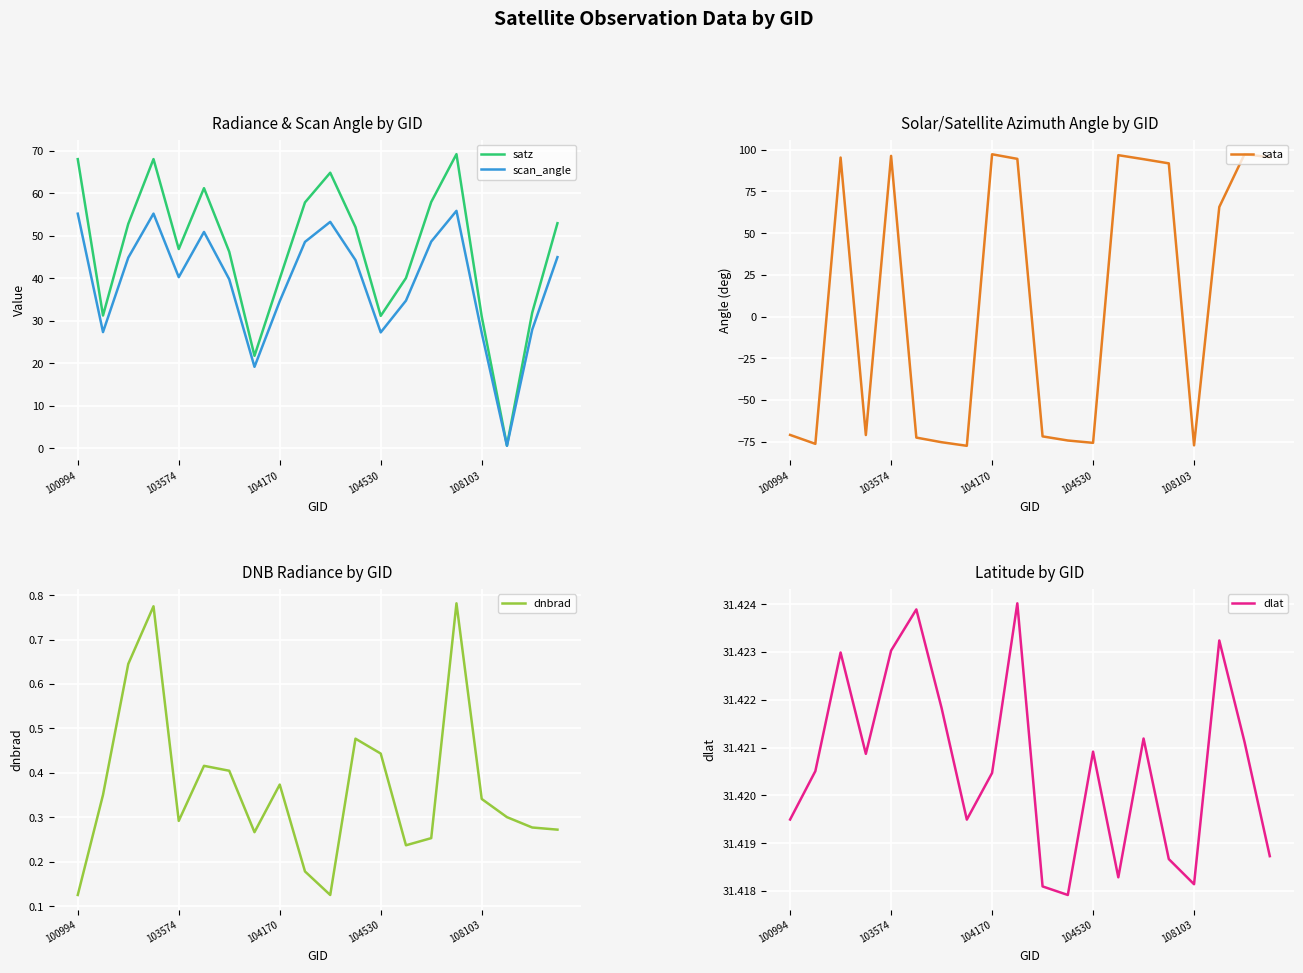

Is it true that scan_angle equals 46.9 at 104530?

False